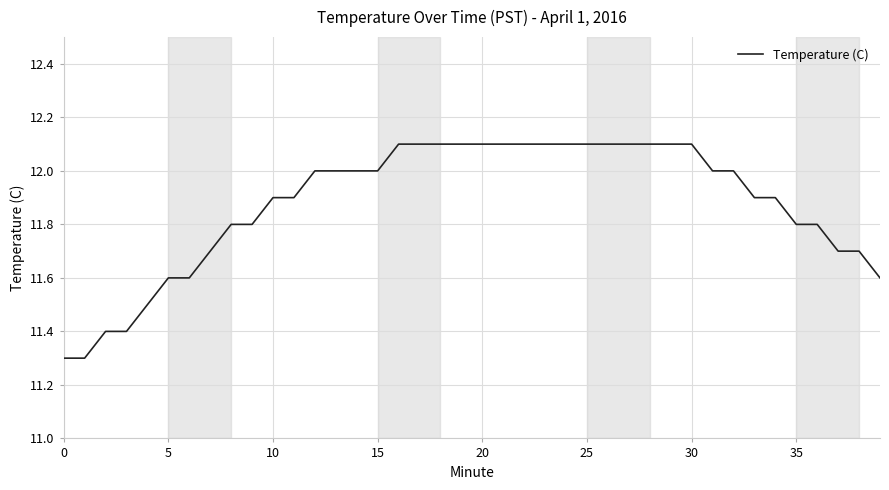

What is the sum of all values?

475.1